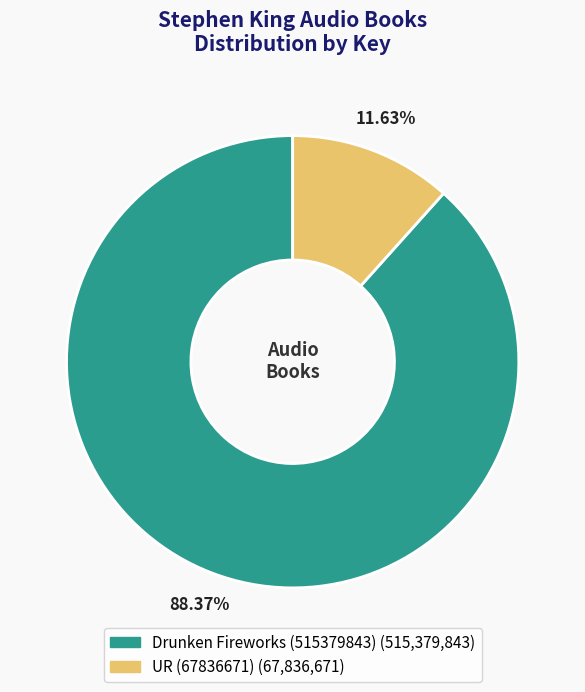

What is the smallest slice in the pie chart?

UR (67836671)